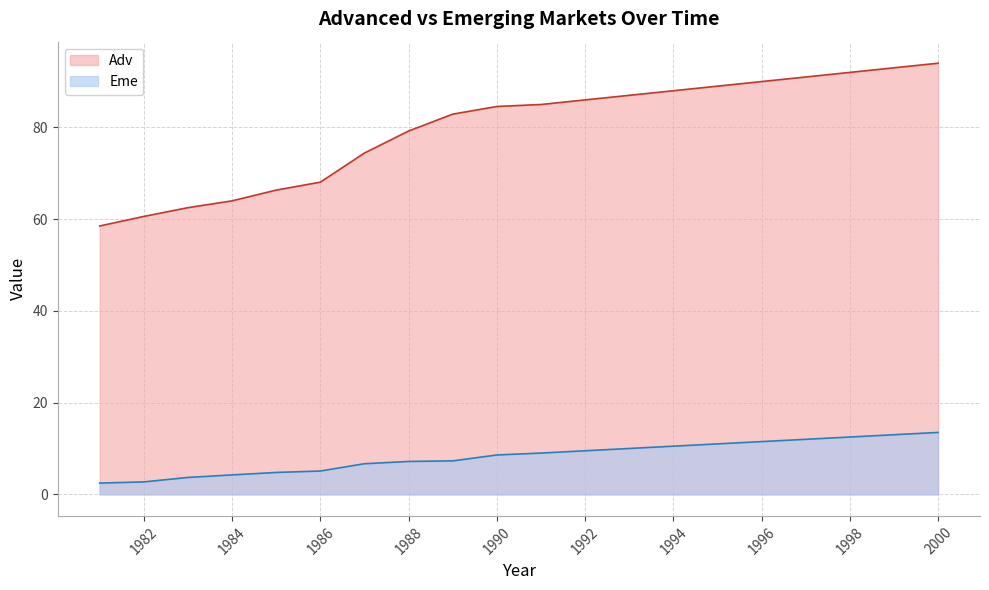

What is the label of the 3rd point from the right?

1997-12-31